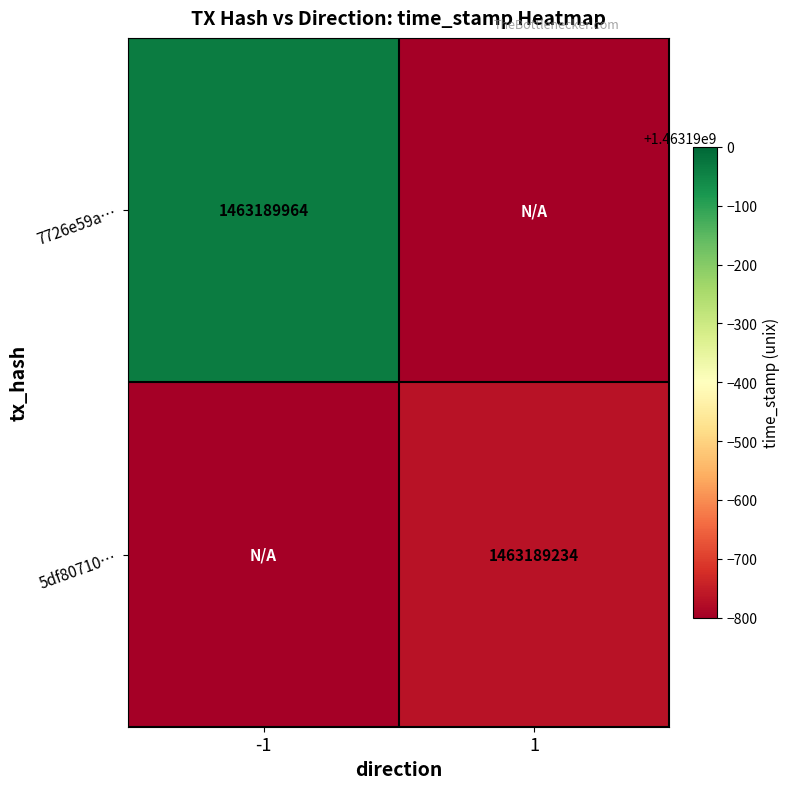

At which category is the sum across all series the highest?

-1